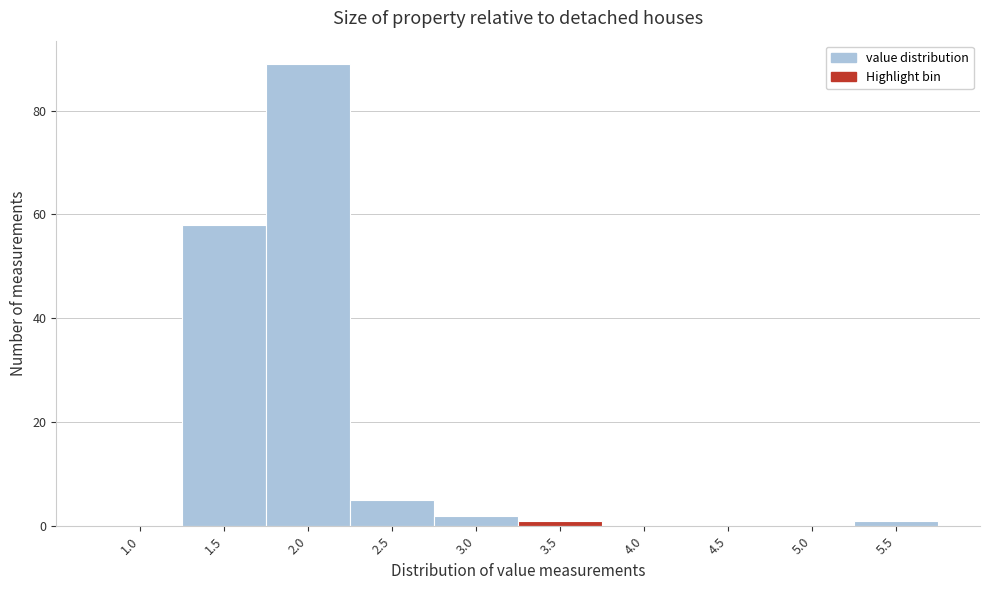

Reading left to right, transcribe all the data shown in this chart.

1.0=0	1.5=58	2.0=89	2.5=5	3.0=2	3.5=1	4.0=0	4.5=0	5.0=0	5.5=1